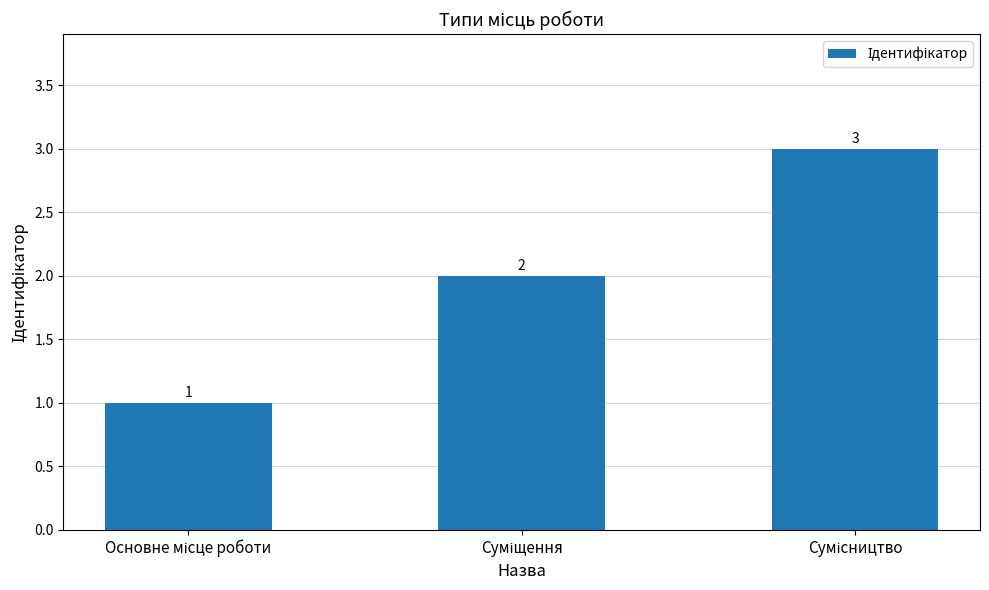

Reading left to right, extract all data points from this chart.

1	2	3